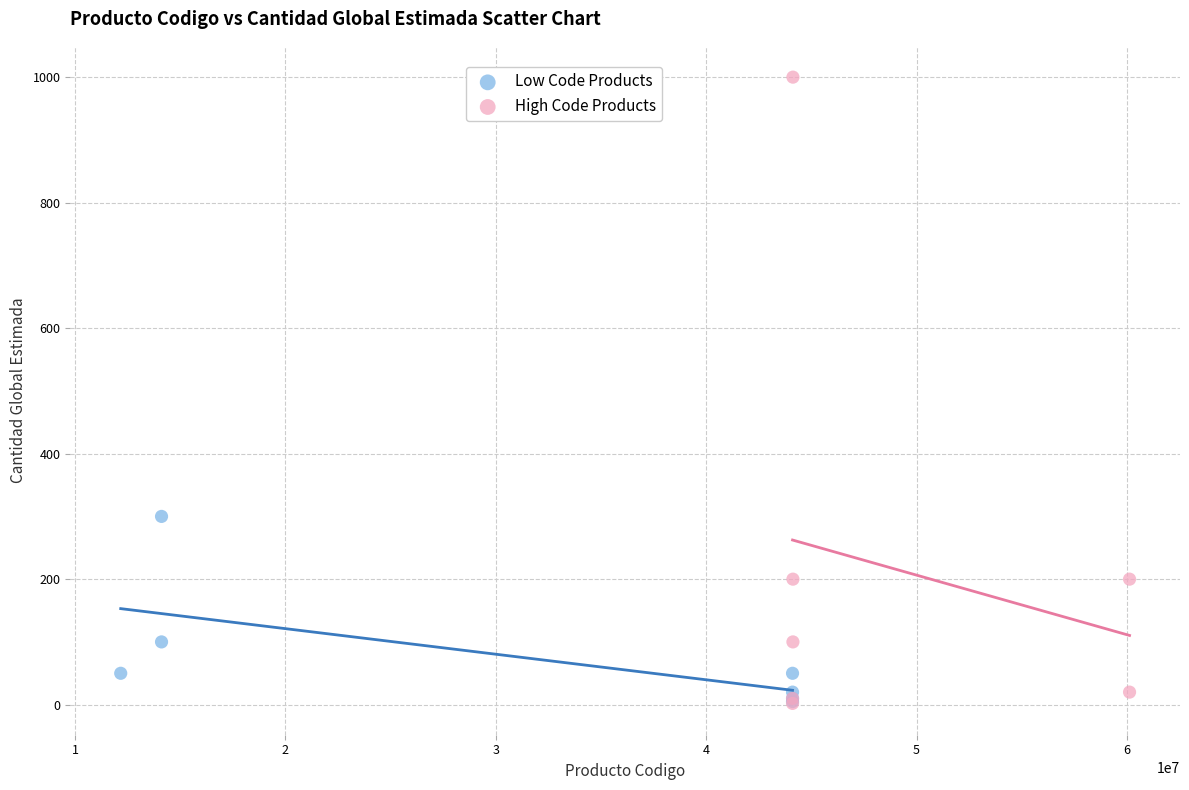

Which series reaches the maximum Y coordinate?

High Code Products